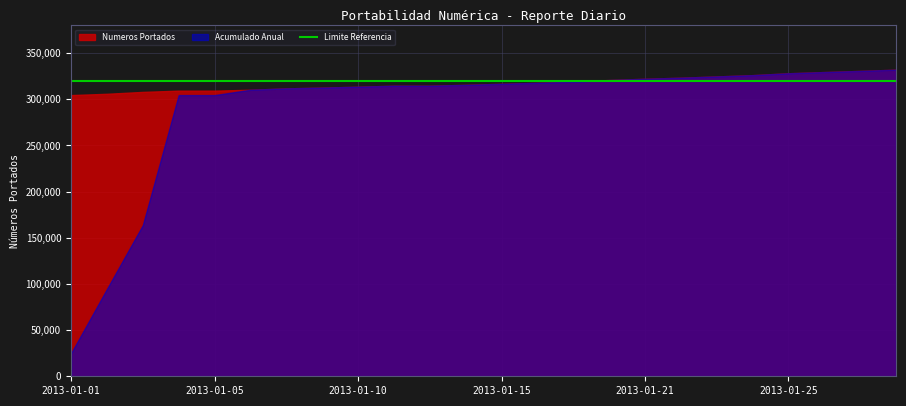

At how many categories does at least one series exceed 236155?

24